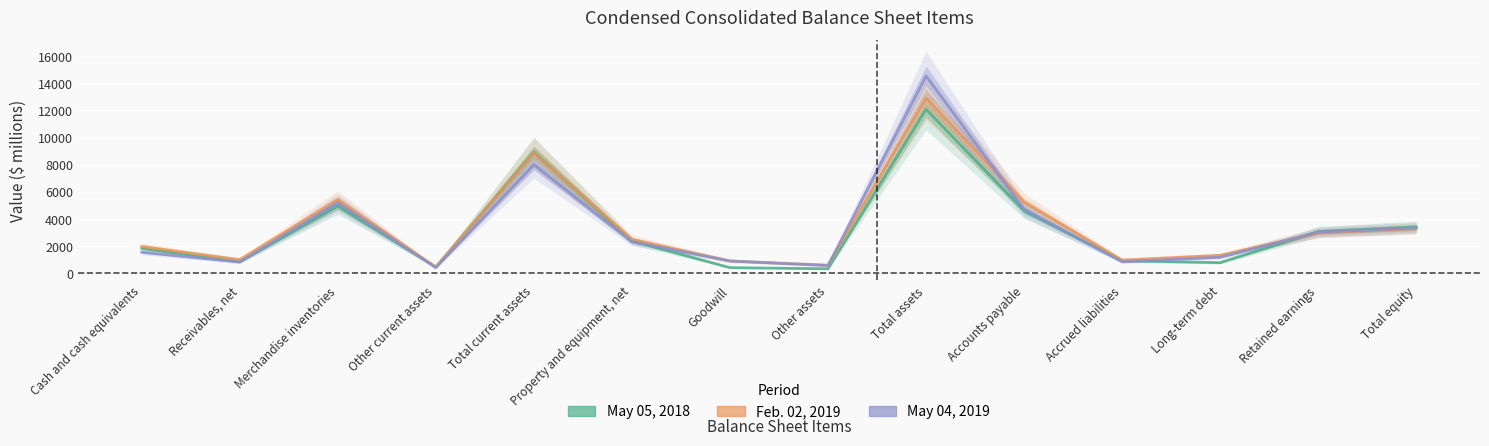

What is the spread (max minus min) of values at Cash and cash equivalents?

419